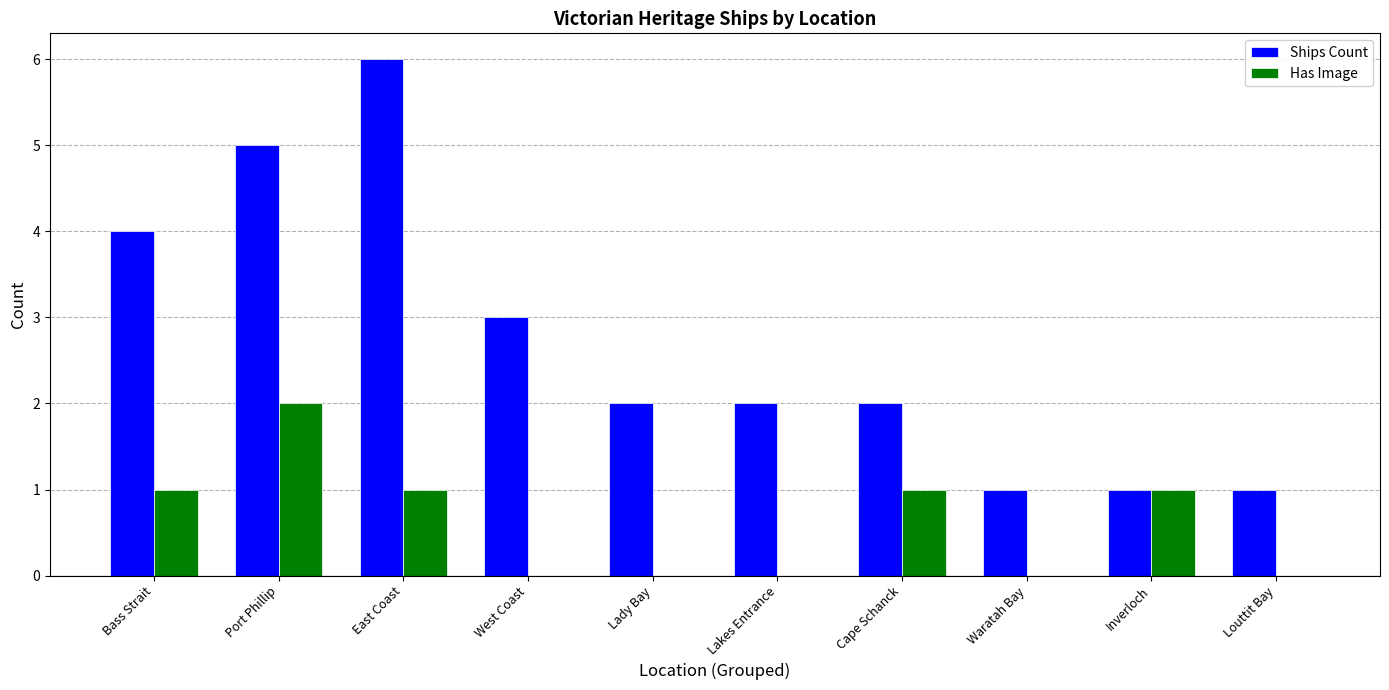

How many groups of bars are there?

10